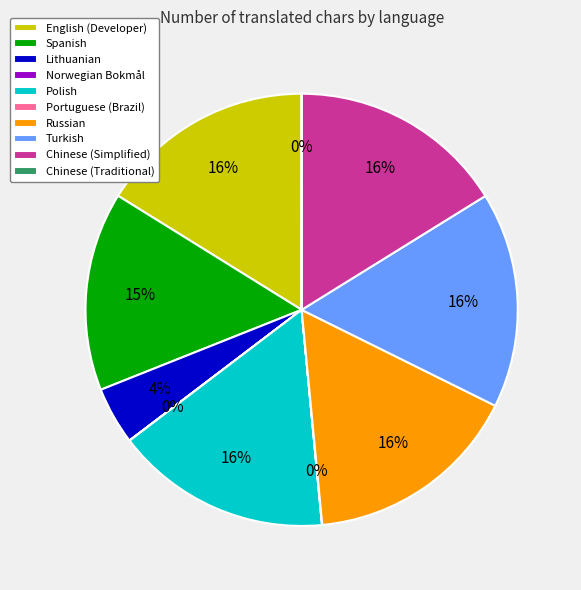

What percentage is the Turkish slice, to the nearest percent?

16%